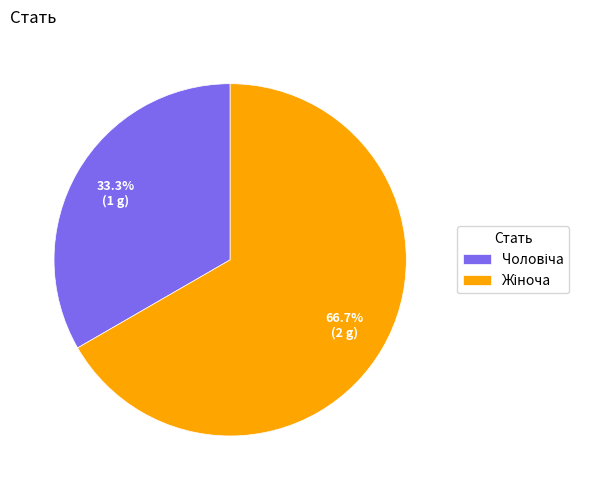

Does any single category account for the majority?

Yes